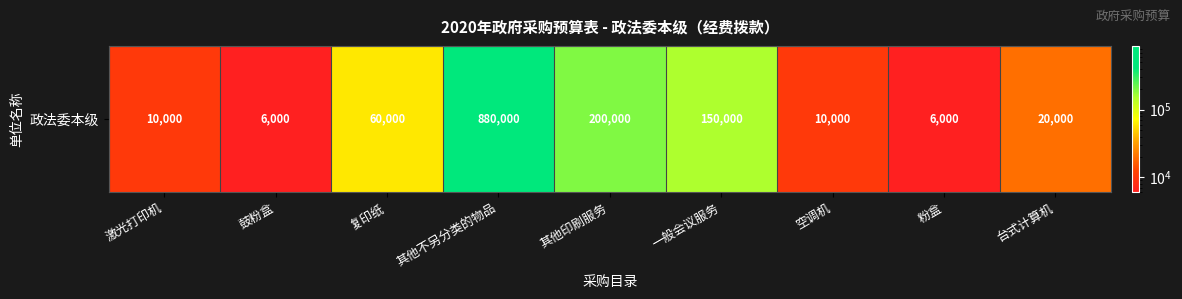

Reading right to left, transcribe all the data shown in this chart.

20000	6000	10000	150000	200000	880000	60000	6000	10000